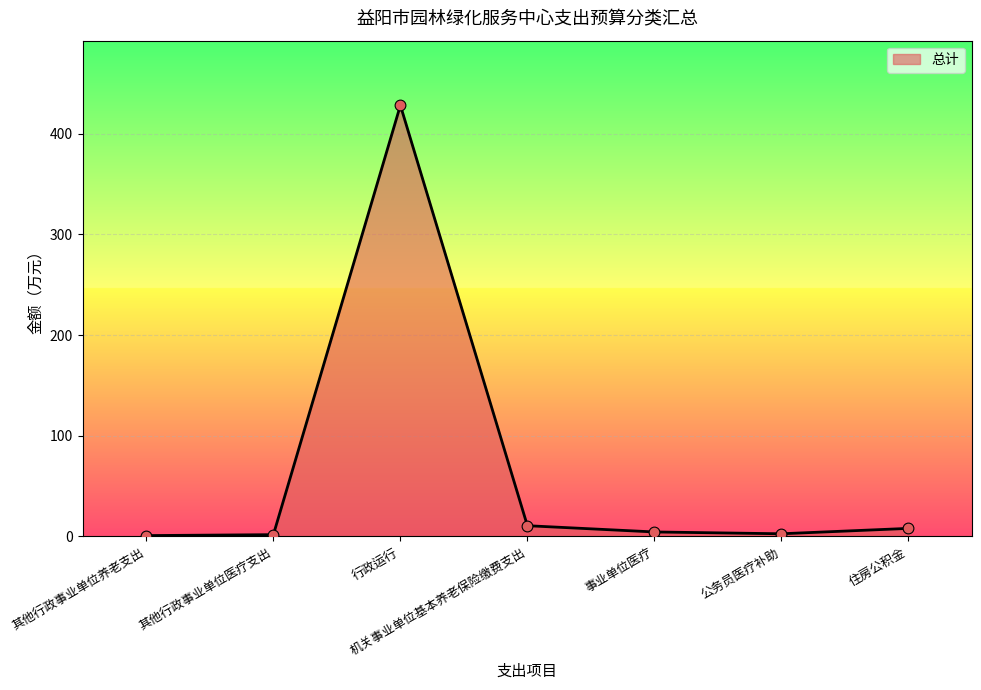

What is the change in value from 行政运行 to 机关事业单位基本养老保险缴费支出?

-417.5